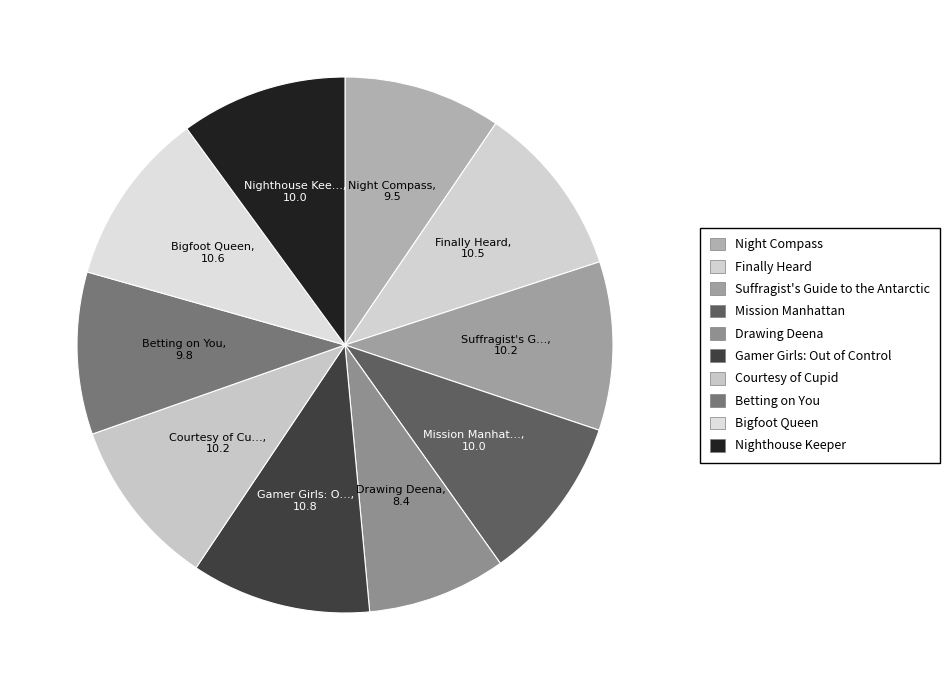

Is Bigfoot Queen the majority of the pie?

No